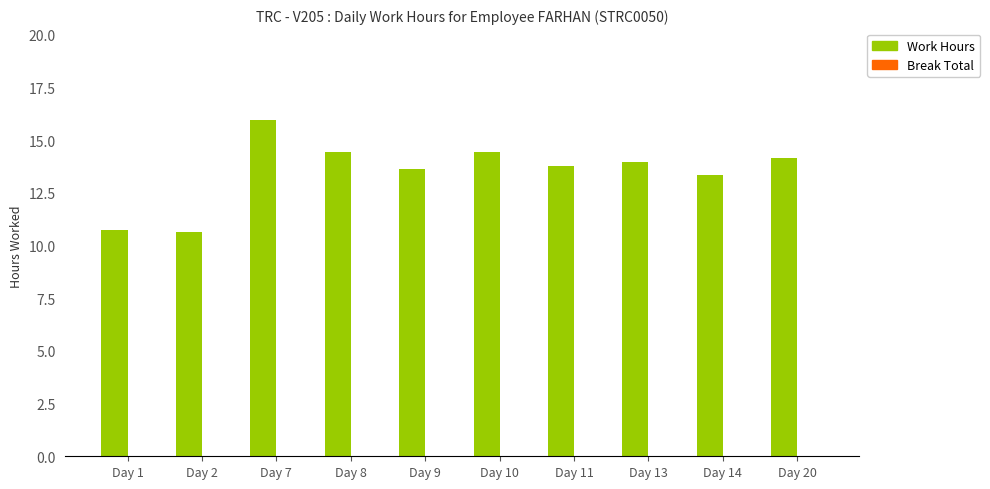

Where does the data first go above 13?

Day 7